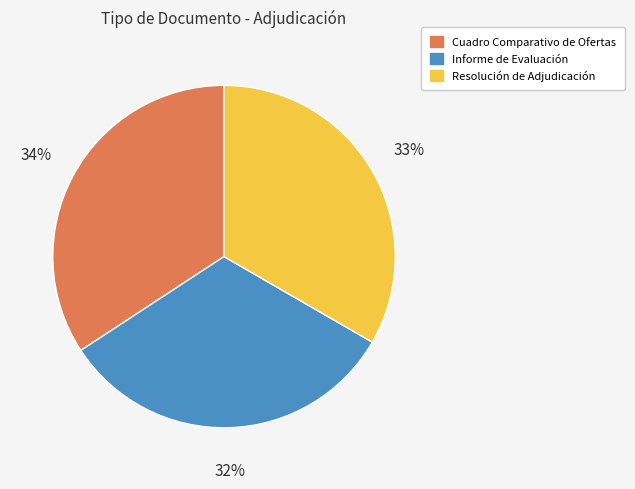

Is the sum of Cuadro Comparativo de Ofertas and Informe de Evaluación greater than half?

Yes